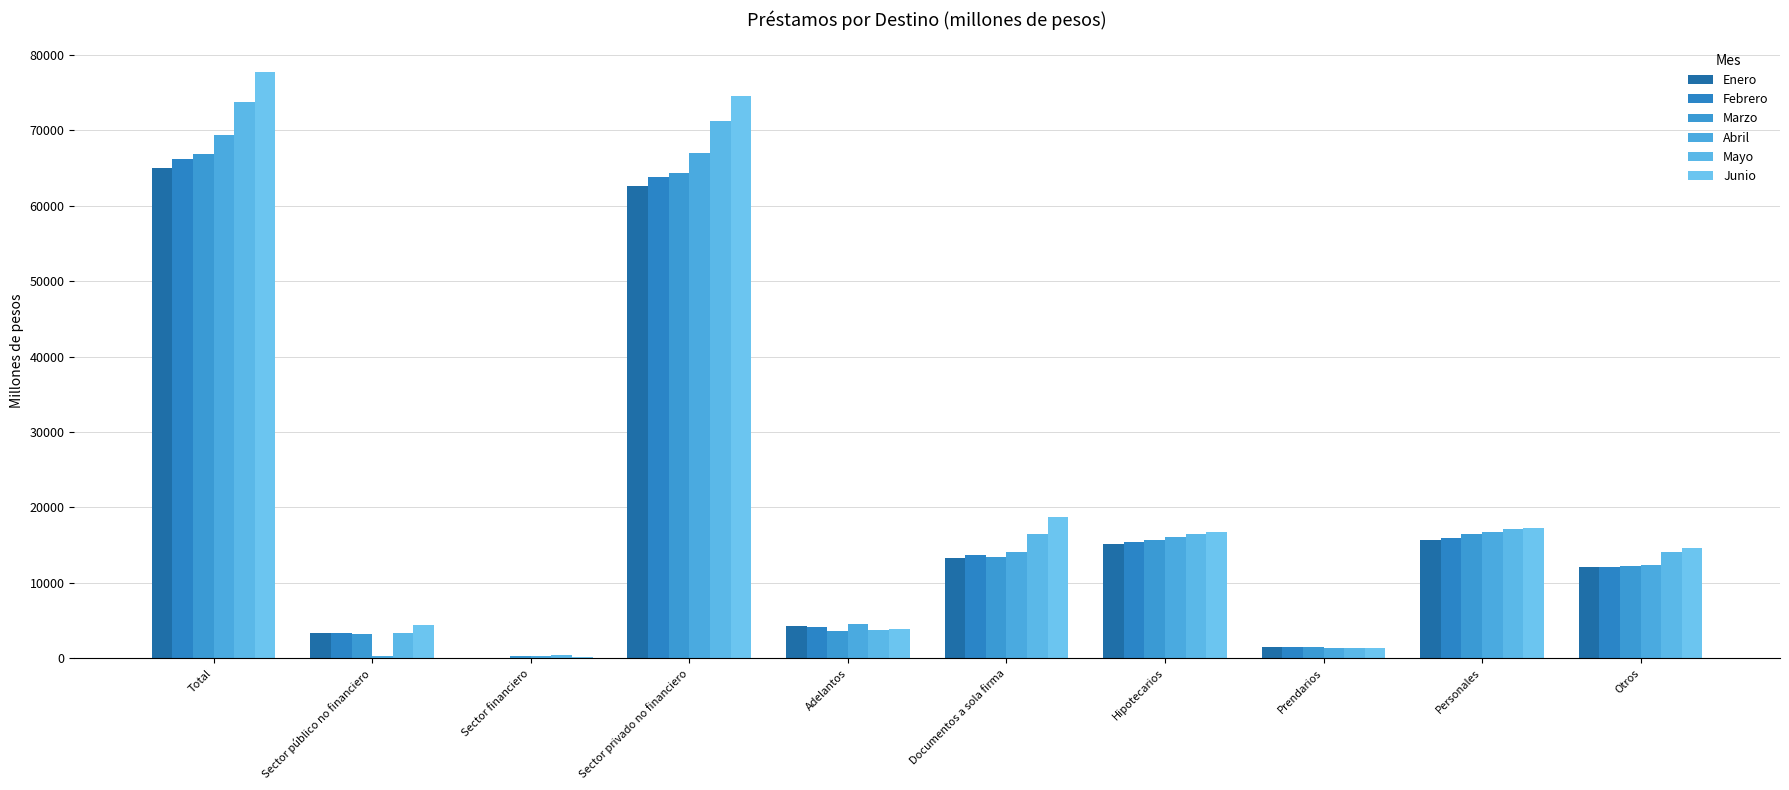

How many series are shown in this chart?

6